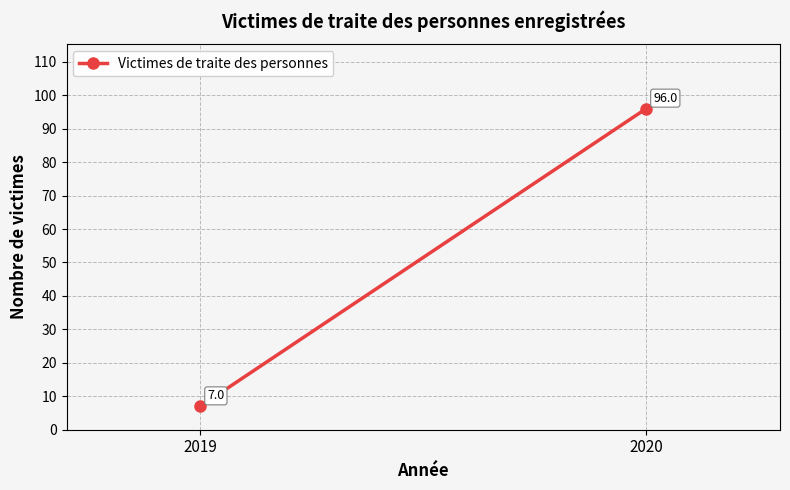

What is the smallest value displayed?

7